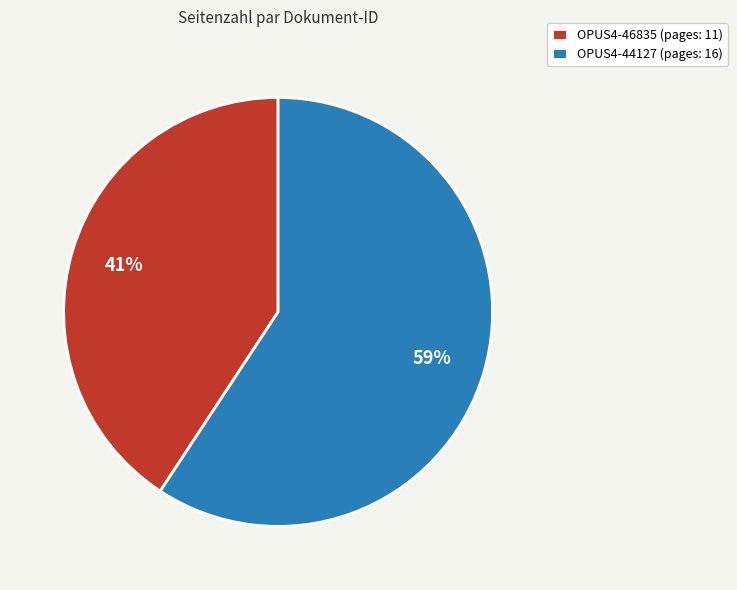

Which slice is the smallest?

OPUS4-46835